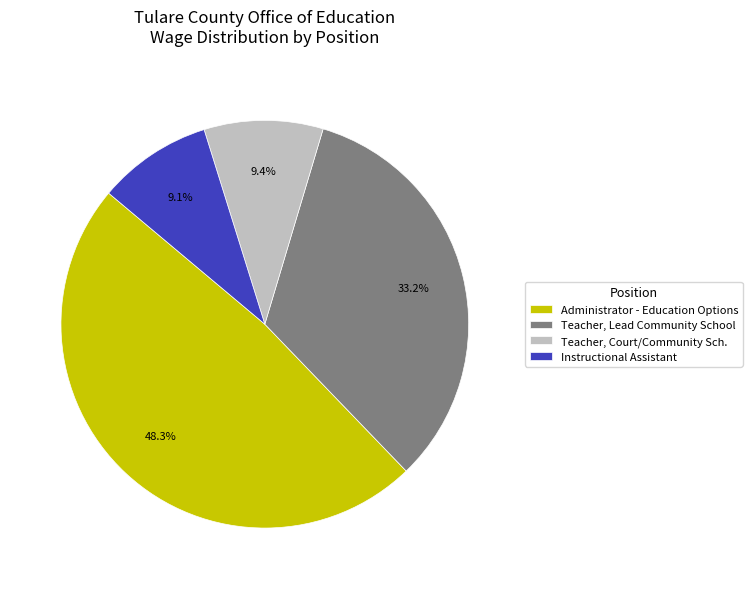

Which category has the biggest portion of the pie?

Administrator - Education Options